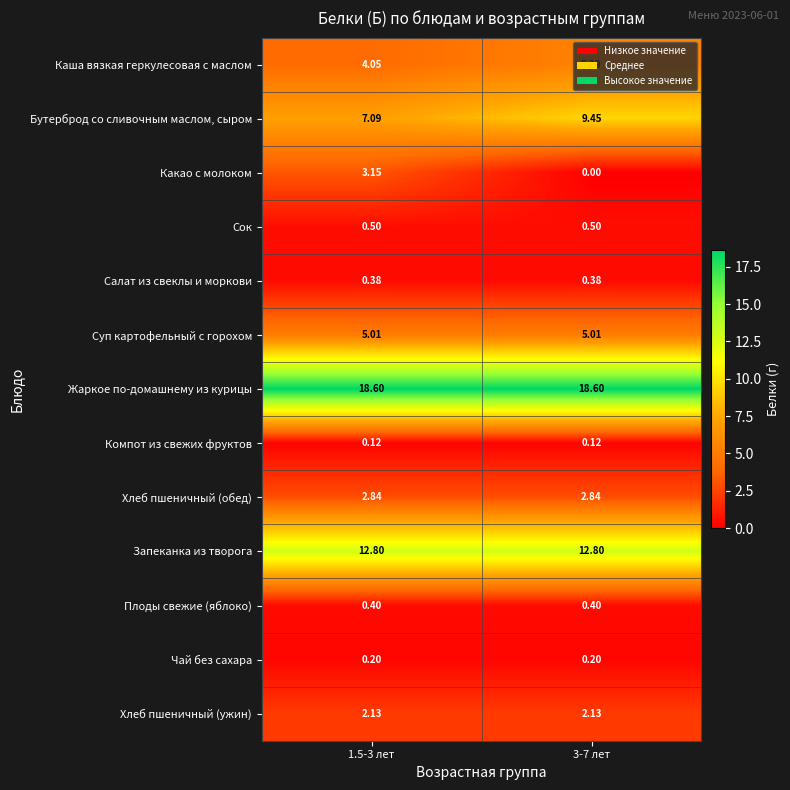

What is the total value across all series at 3-7 лет?

57.8